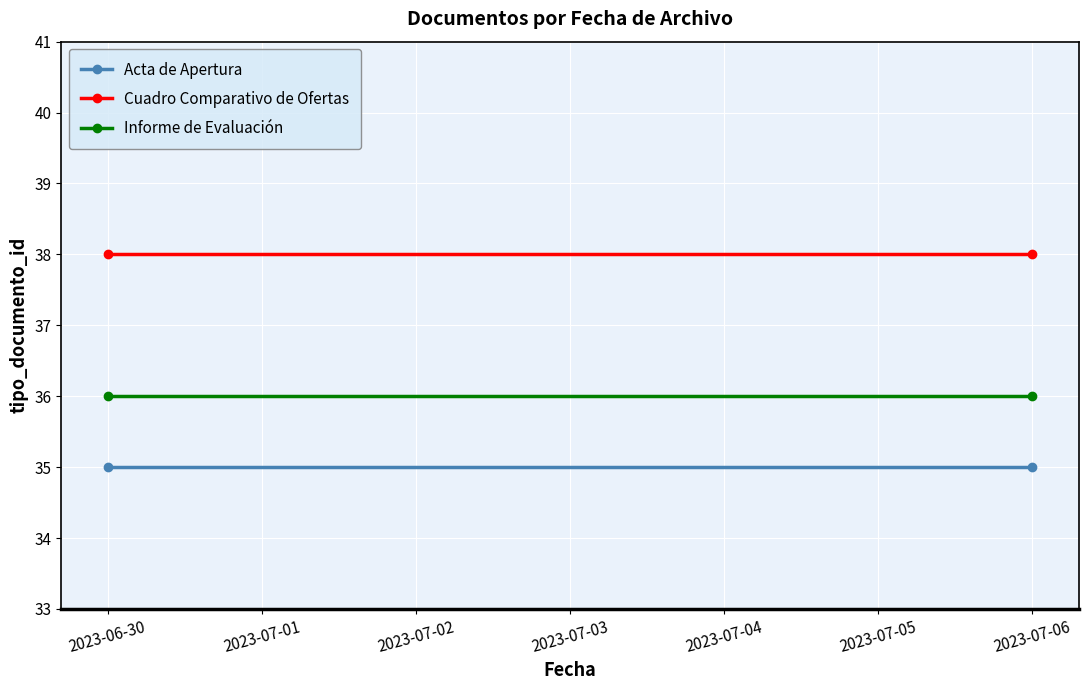

How many lines are shown in the chart?

3